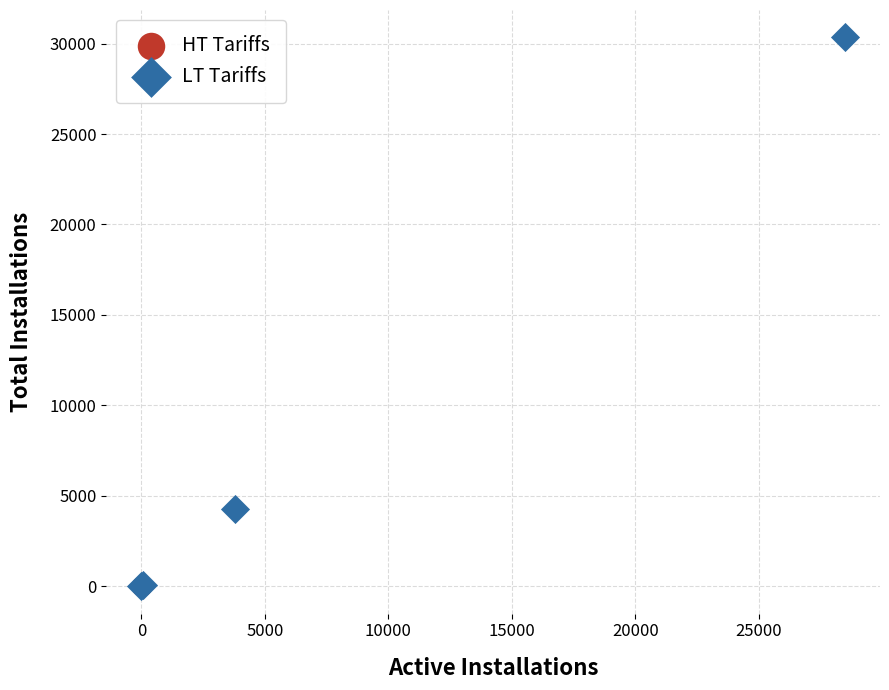

Which series reaches the maximum Y coordinate?

LT Tariffs